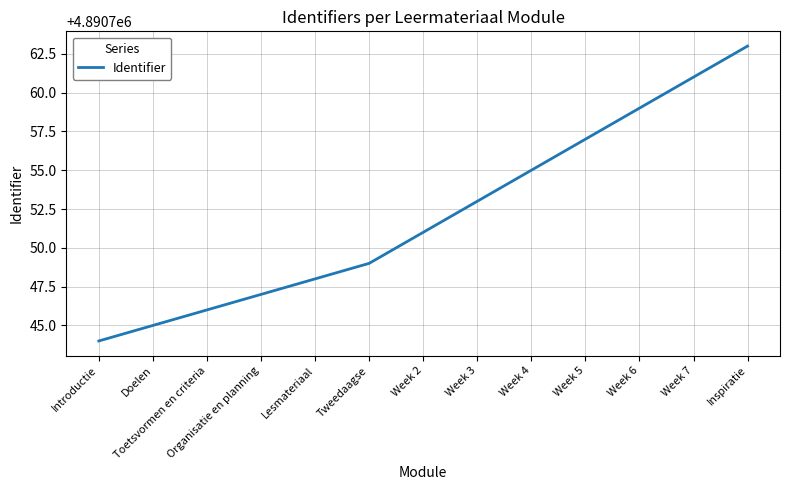

Between Week 2 and Week 3, which is larger?

Week 3